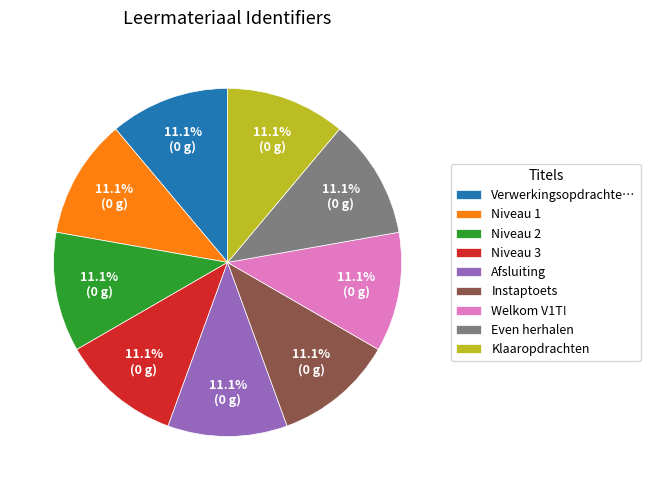

Is the sum of Welkom V1T! and Niveau 2 greater than half?

No